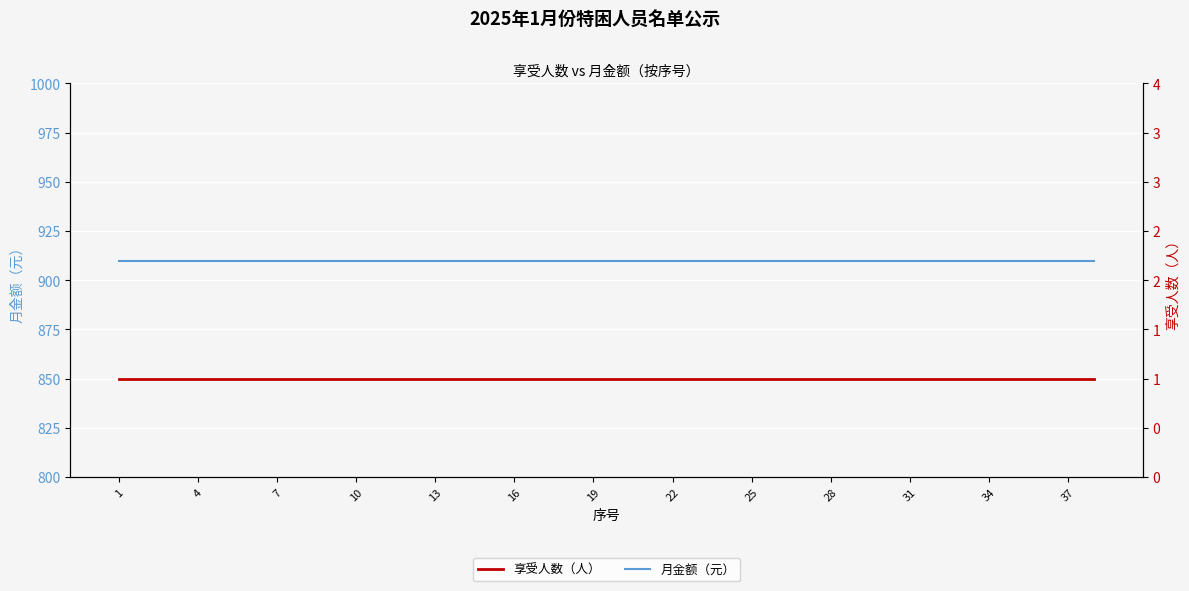

The value of 月金额（元） at 28 is 1469. True or false?

False